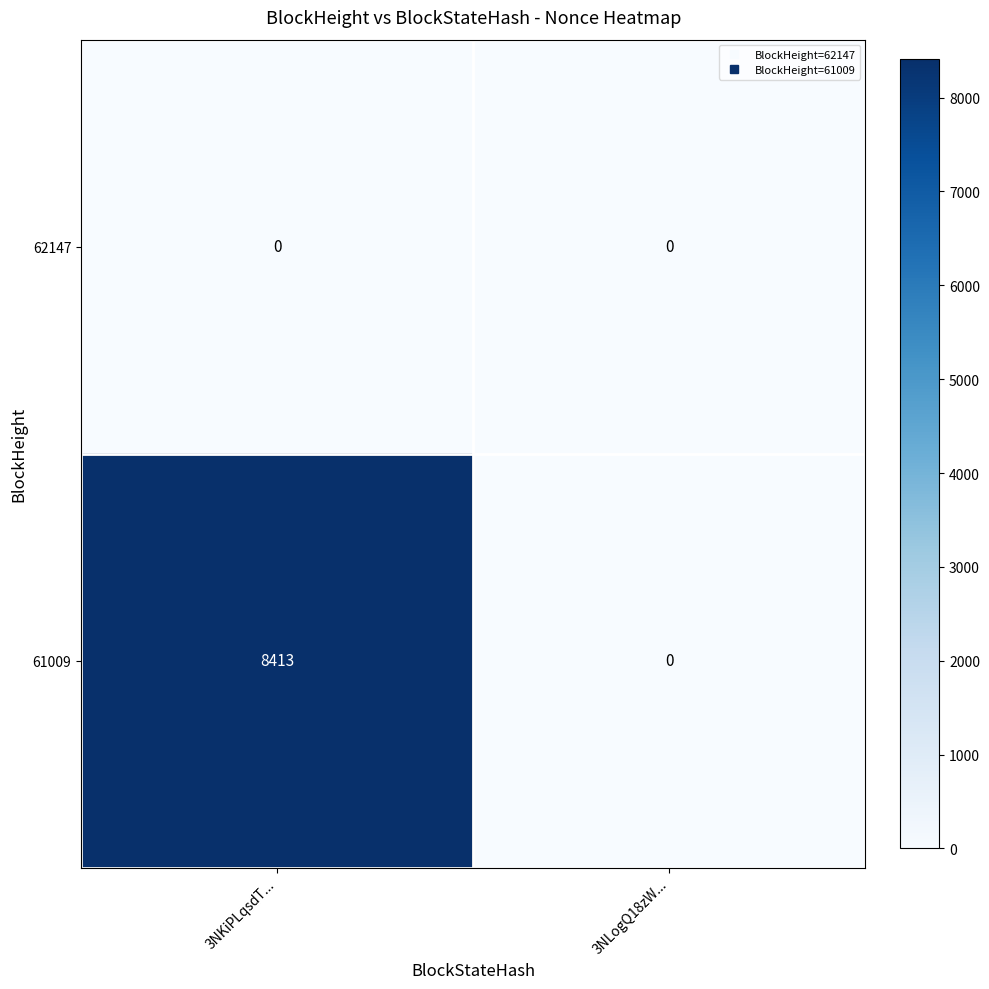

The value of 62147 at 3NLogQ18zW... is 0. True or false?

True